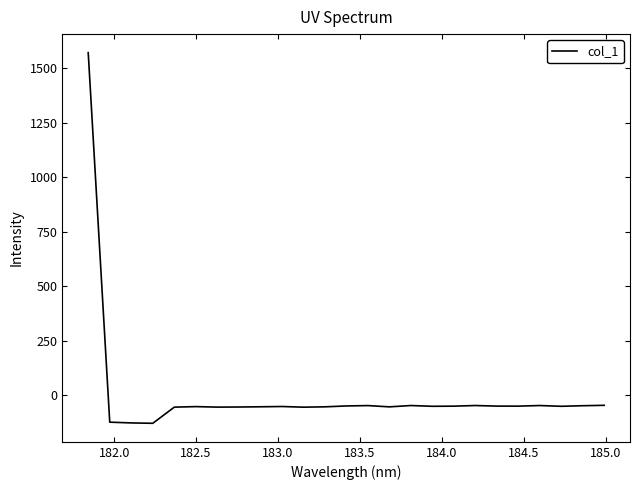

True or false: there are more than 0 points higher than both neighbors.

True